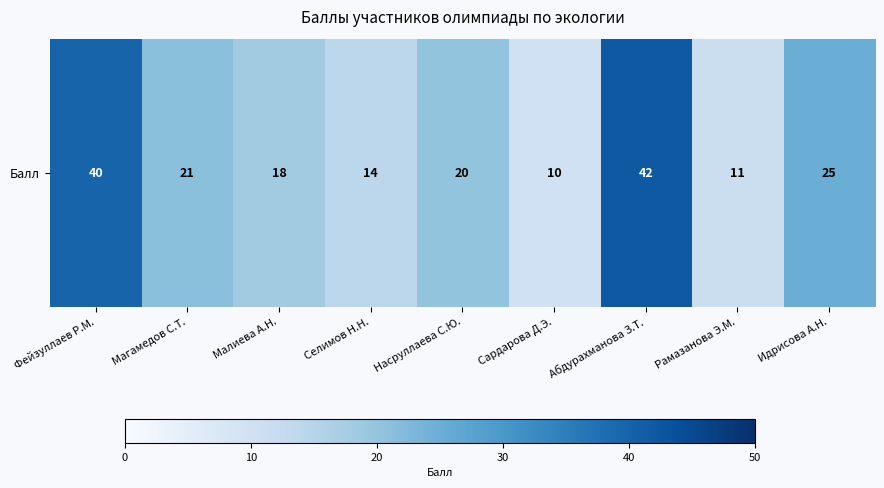

The value at Малиева А.Н. is 23. True or false?

False